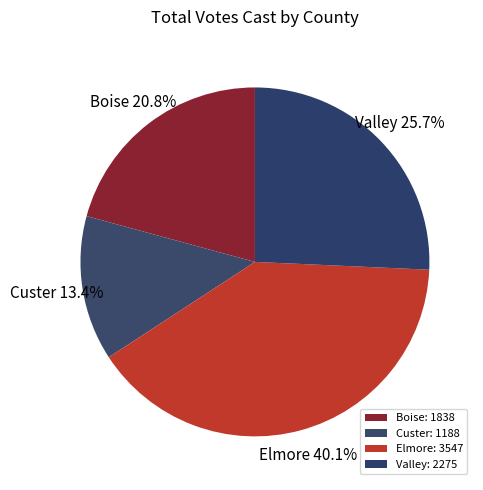

Do Elmore and Boise together represent more than half of the pie?

Yes